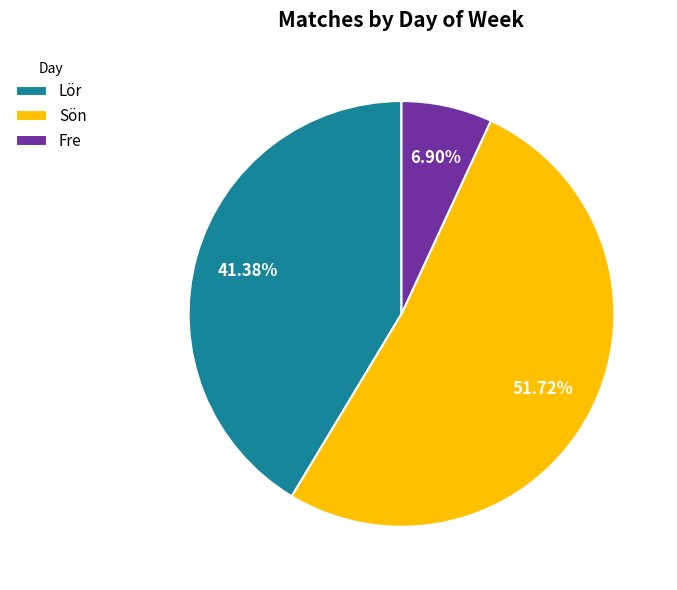

To the nearest percent, what is the combined percentage of Sön and Fre?

59%